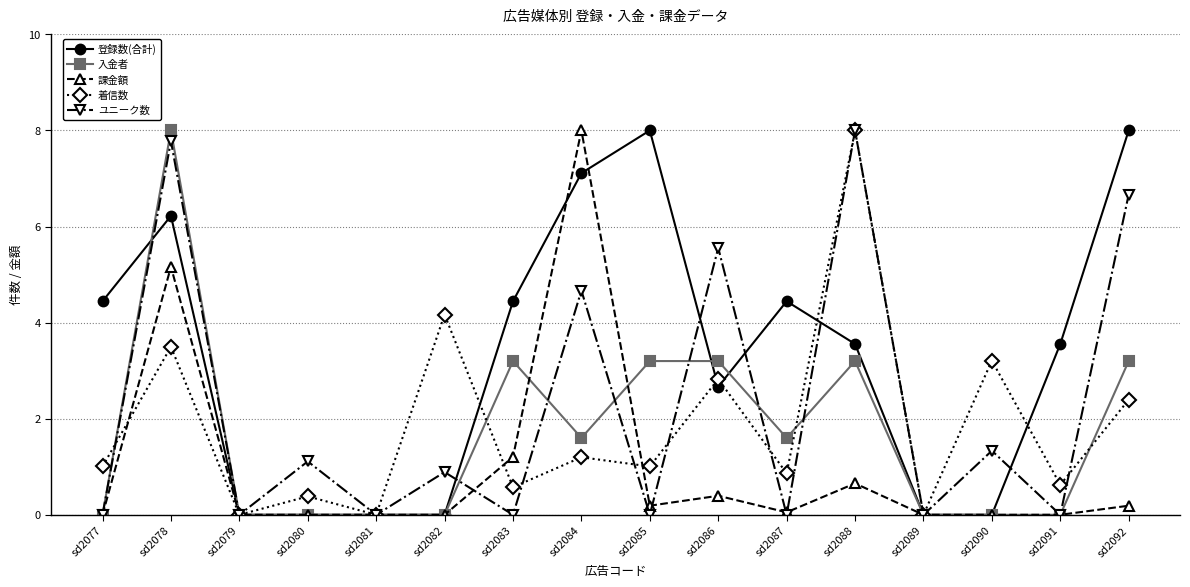

How many values in the 登録数(合計) series are below 3?

7